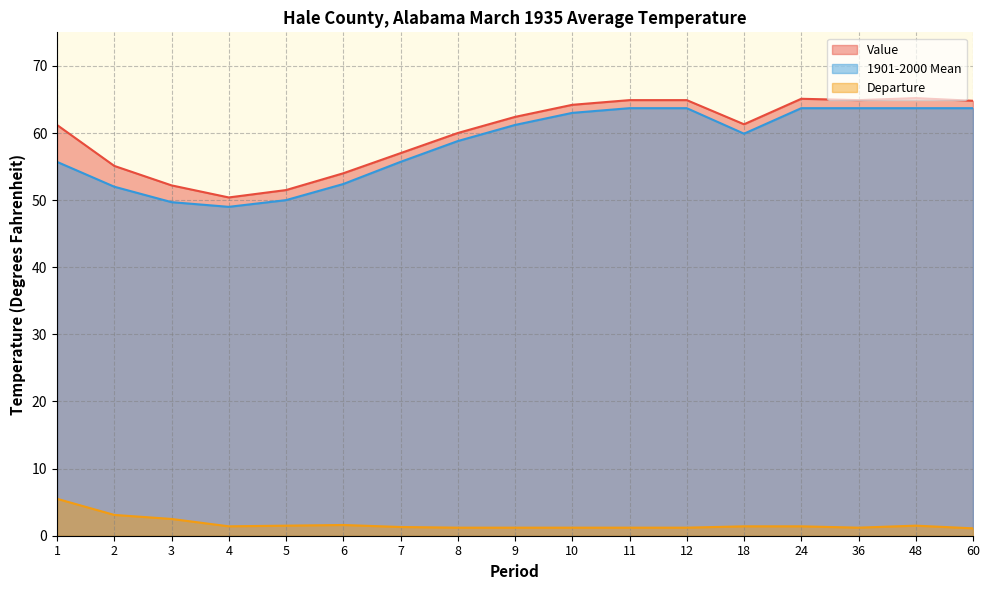

At which category is the sum across all series the highest?

48